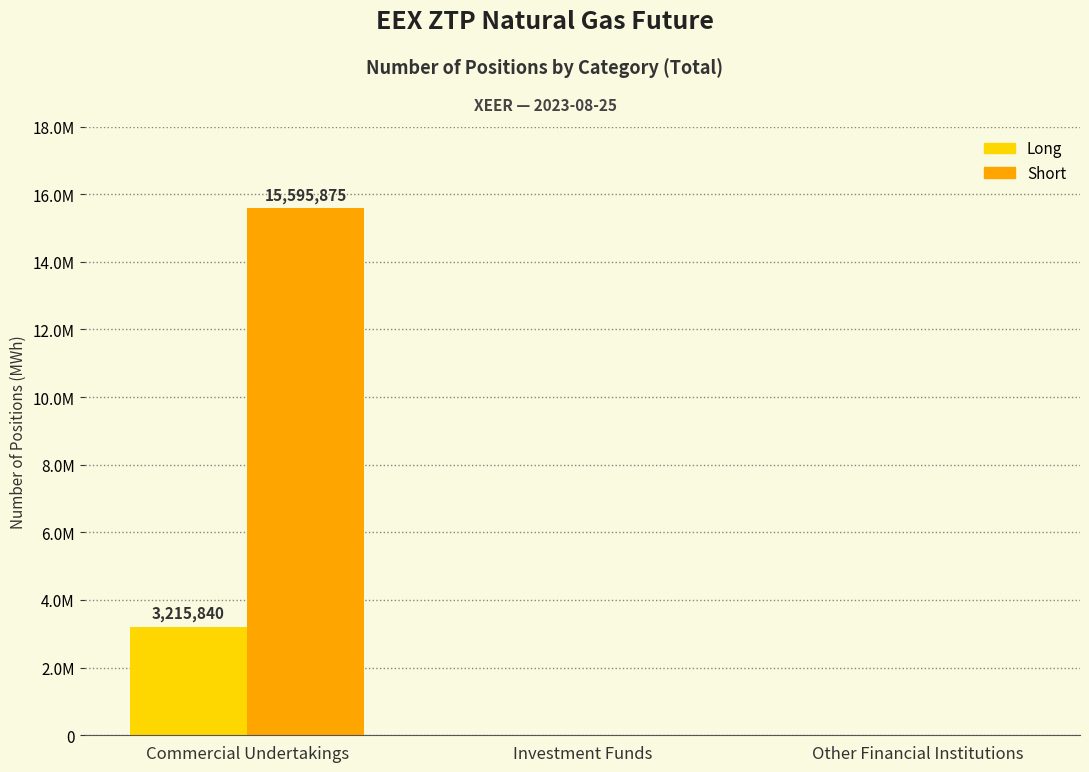

At which category is the sum across all series the highest?

Commercial Undertakings